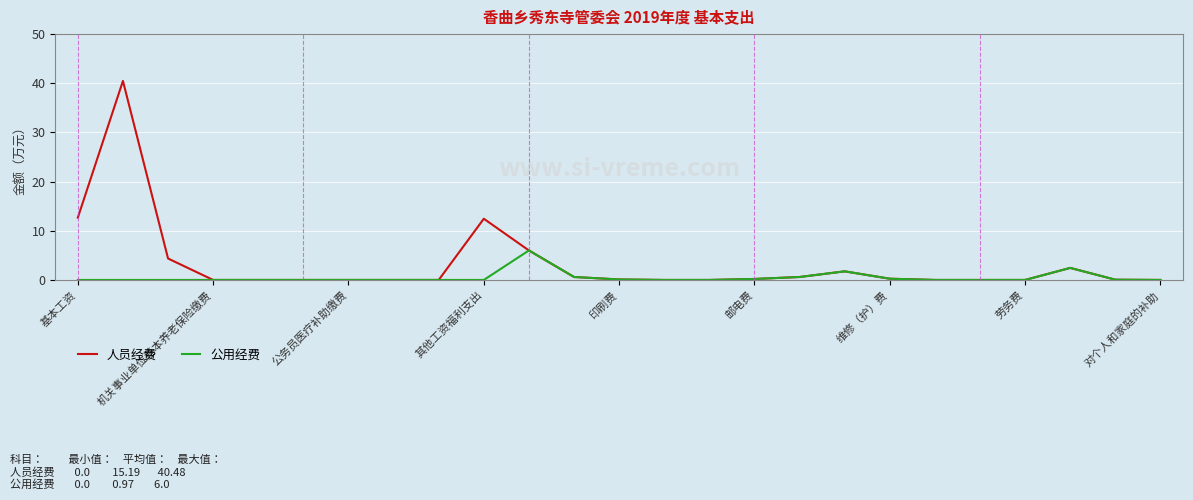

What is the highest value of the 人员经费 series?

40.5